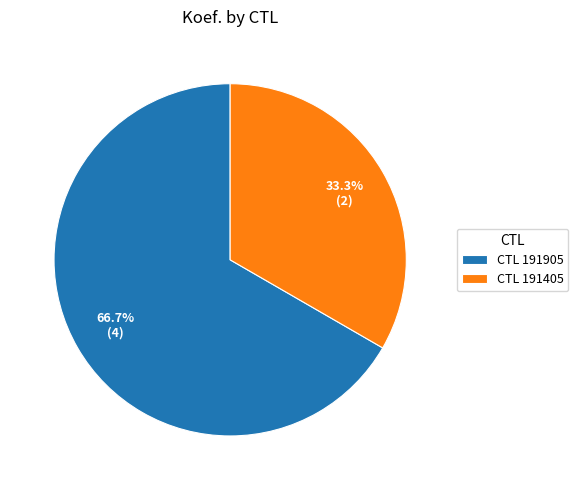

What is the largest slice in the pie chart?

CTL 191905